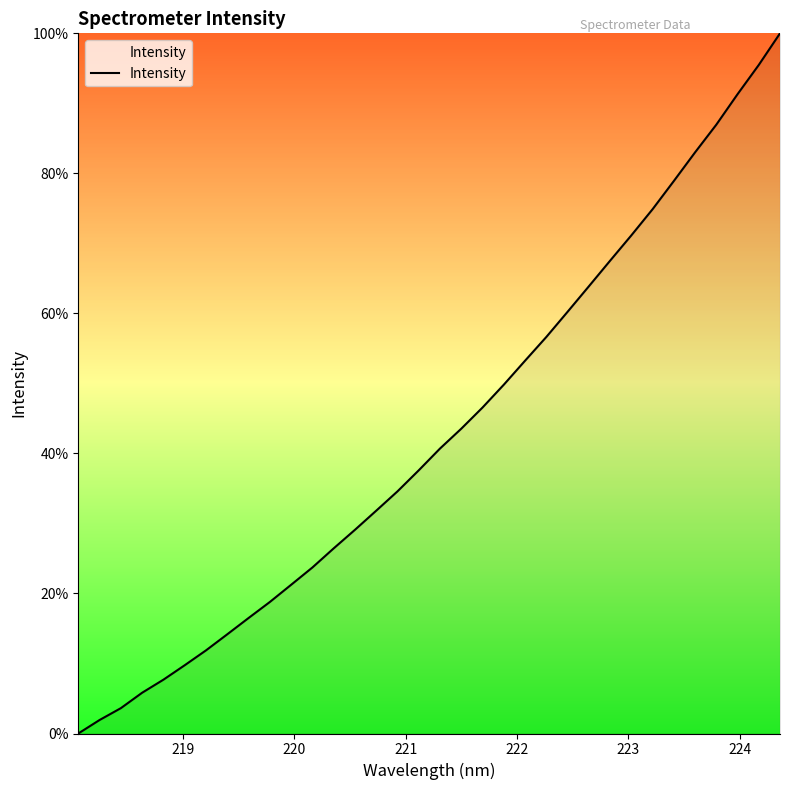

What is the maximum value shown in the chart?

100.0